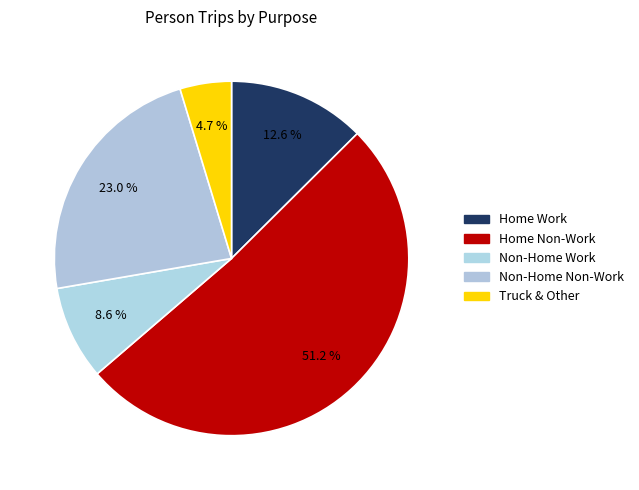

Count the number of slices in the pie.

5